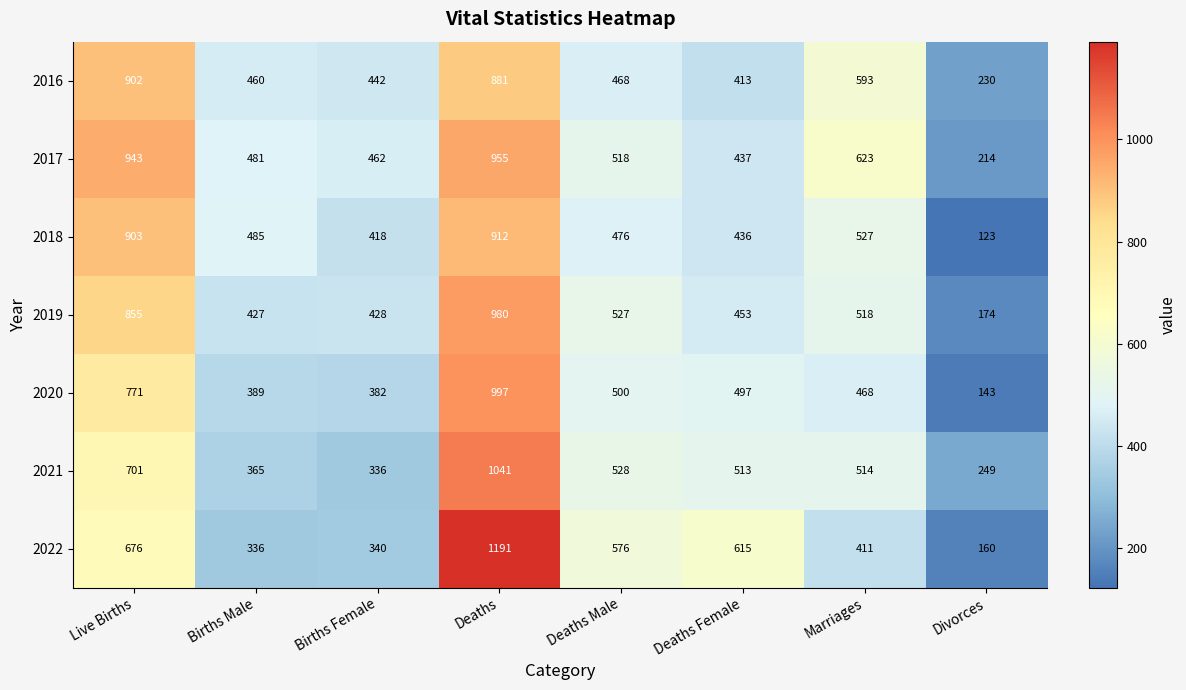

Where does the 2018 series first go above 485?

Live Births